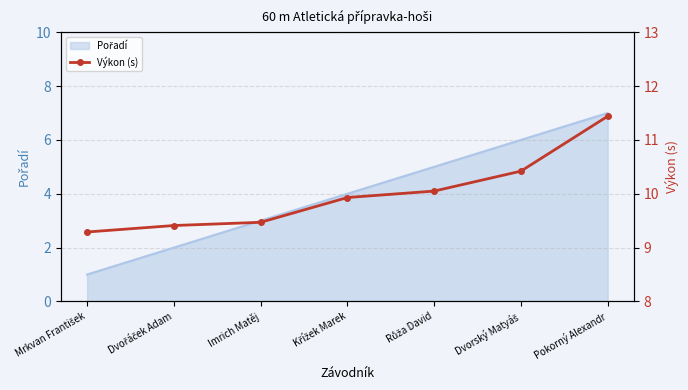

What is the label of the 5th point from the right?

Imrich Matěj